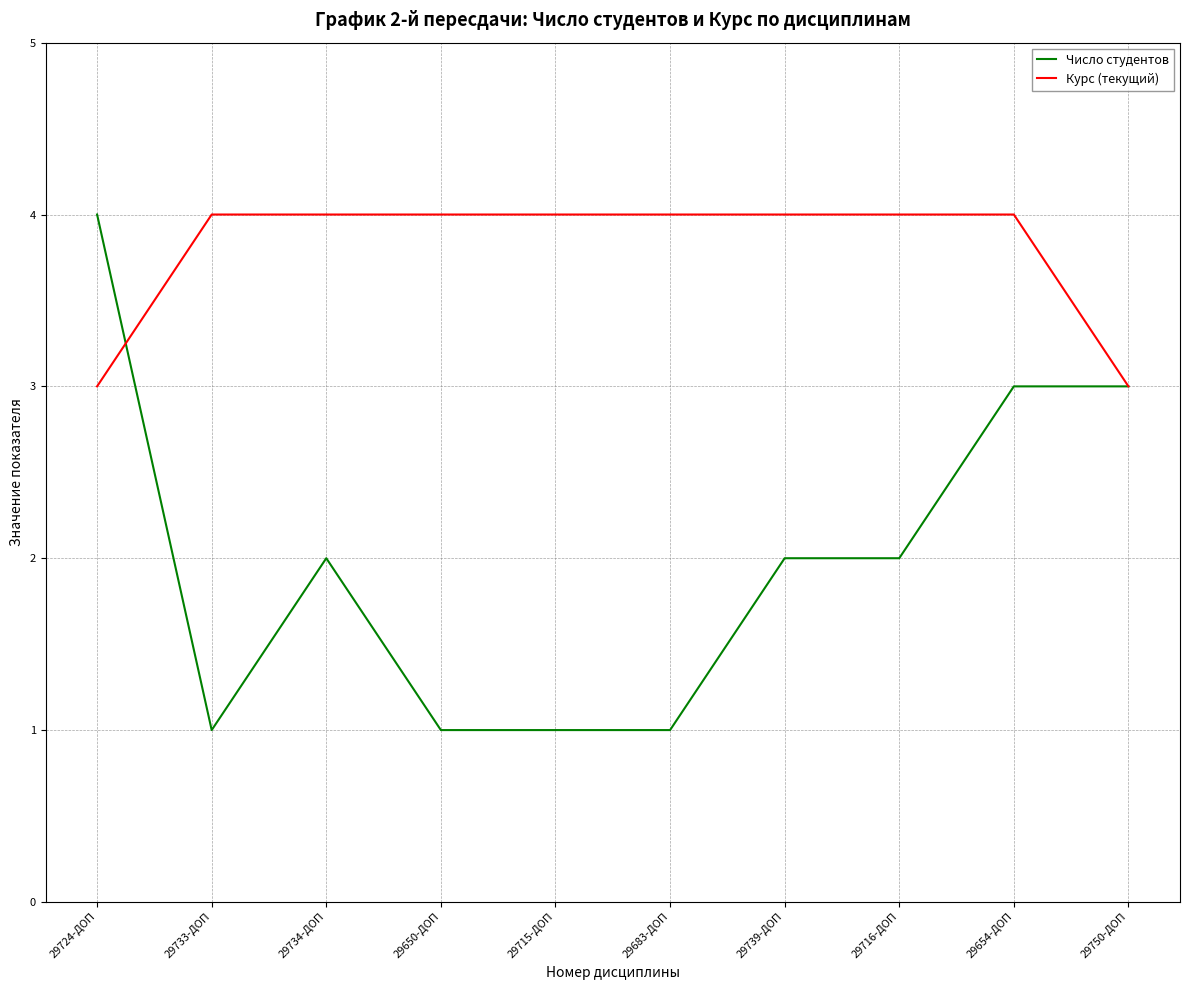

What is the greatest value displayed?

4